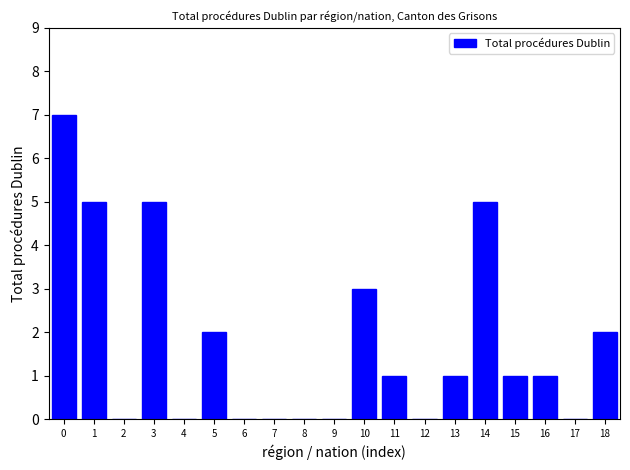

Reading left to right, transcribe all the data shown in this chart.

0=7	1=5	2=0	3=5	4=0	5=2	6=0	7=0	8=0	9=0	10=3	11=1	12=0	13=1	14=5	15=1	16=1	17=0	18=2